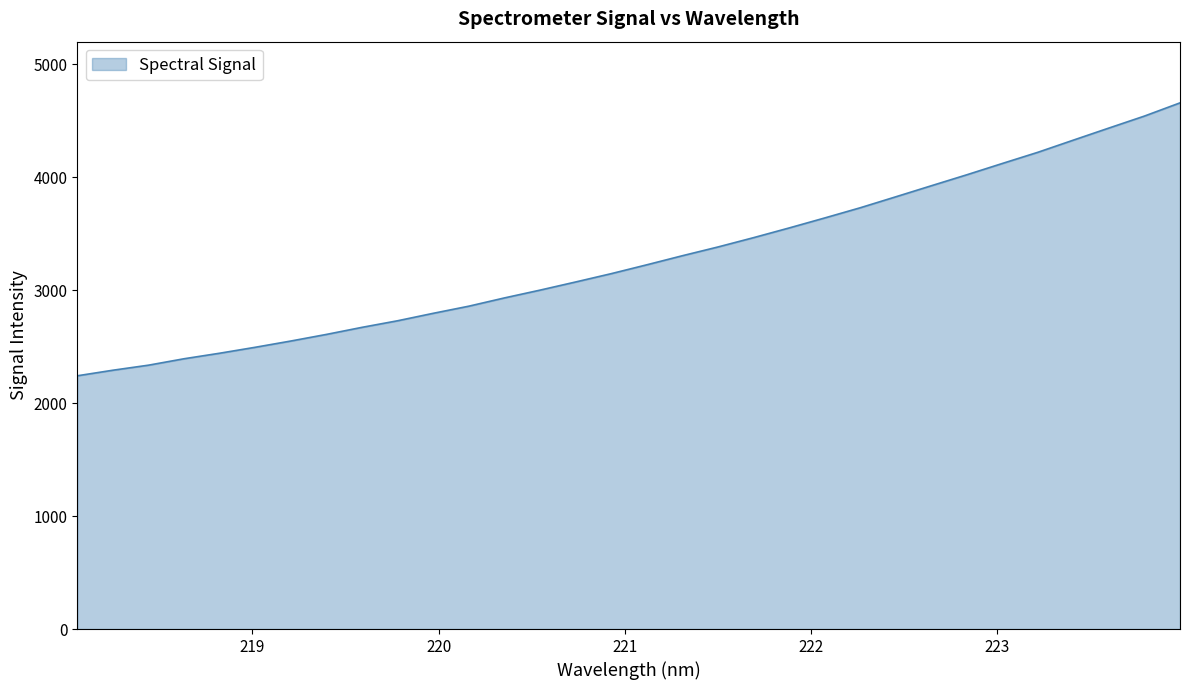

What is the greatest value displayed?

4658.2